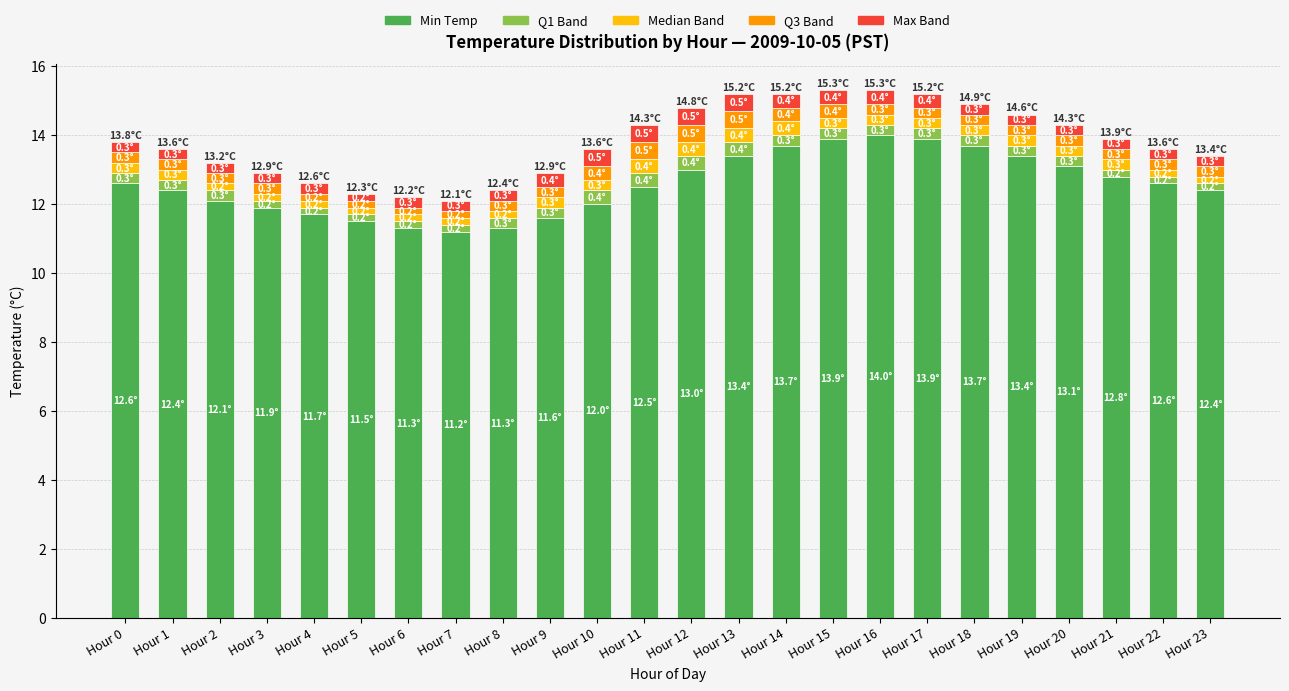

What is the maximum value for Min Temp?

14.0